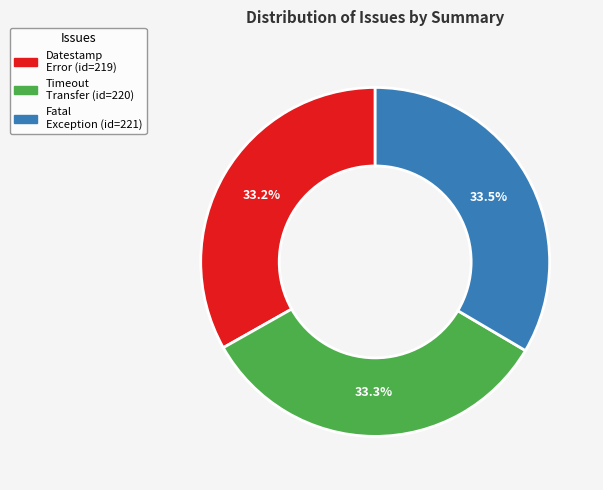

Does any single category account for the majority?

No